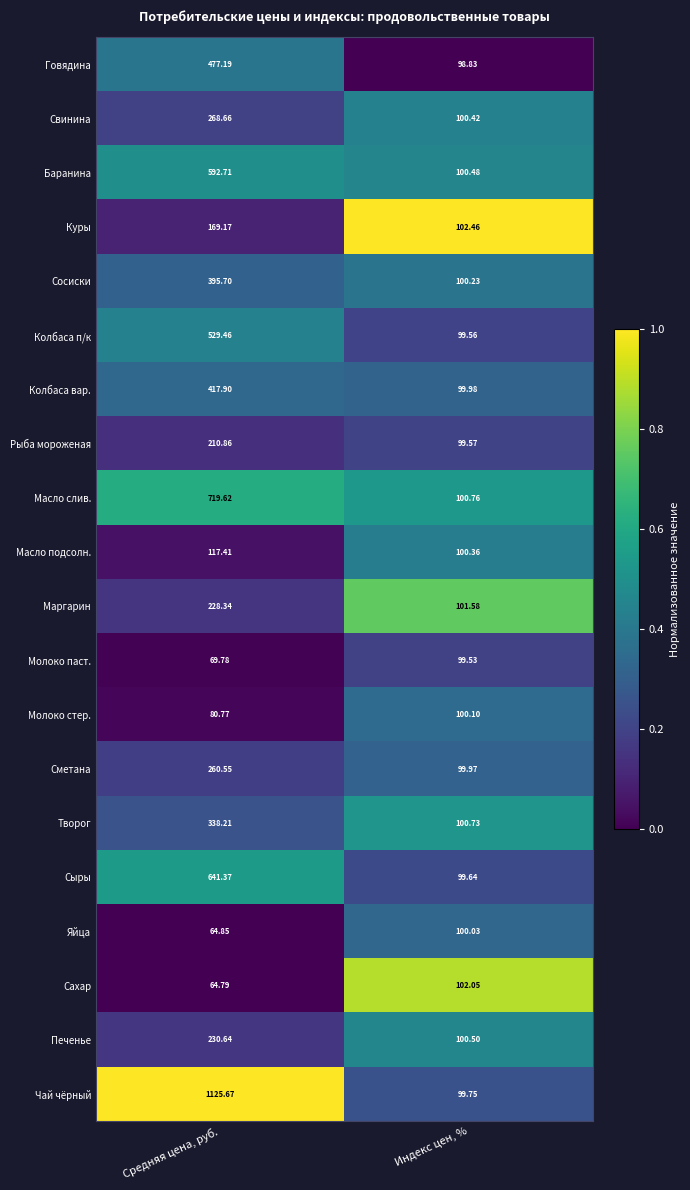

What is the greatest value displayed?

1125.7